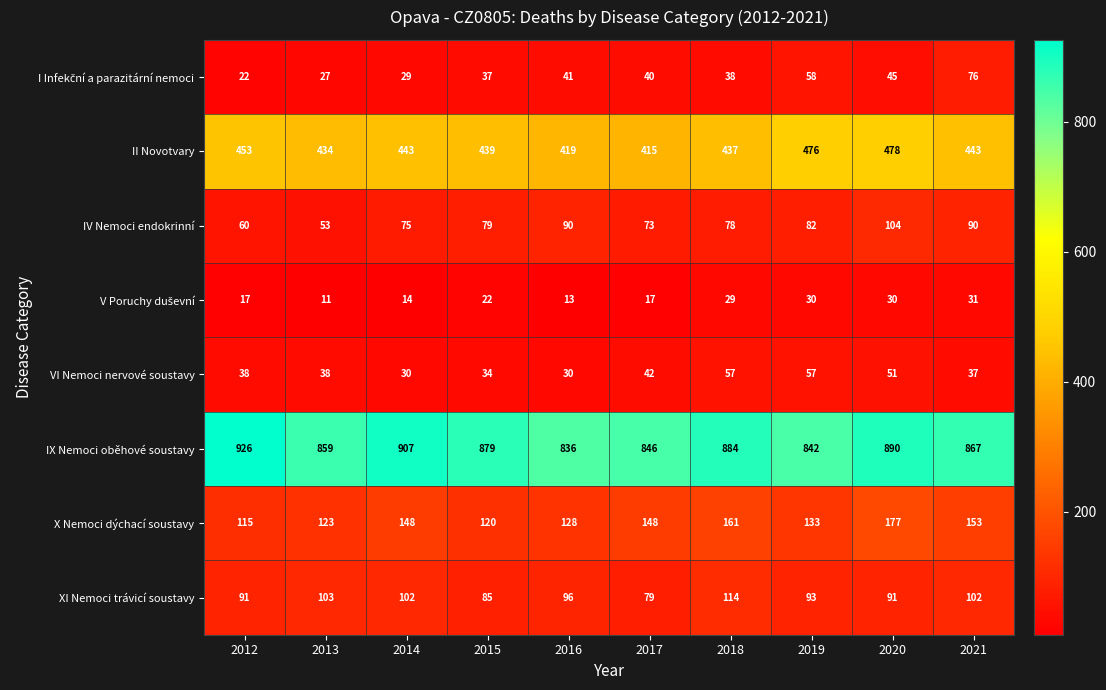

Which series has the widest spread of values?

IX Nemoci oběhové soustavy